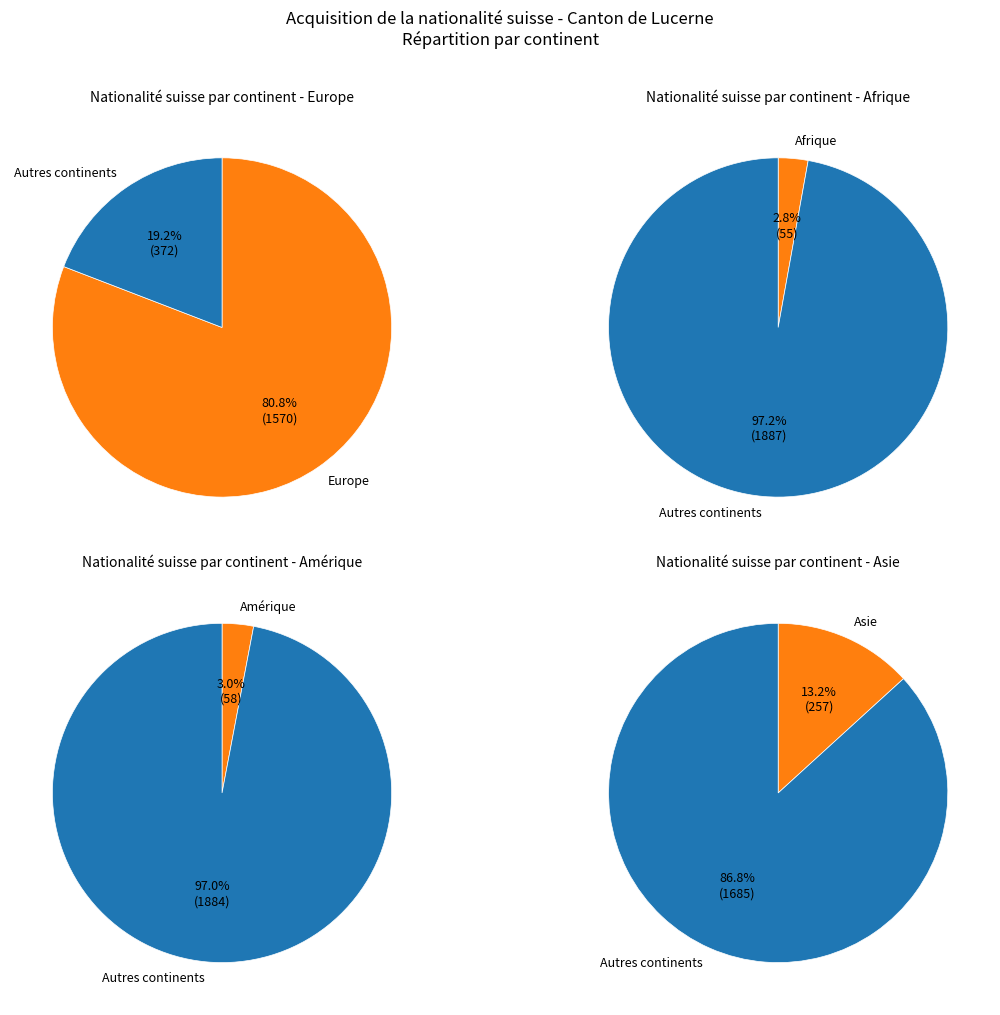

What percentage is the Amérique slice, to the nearest percent?

3%